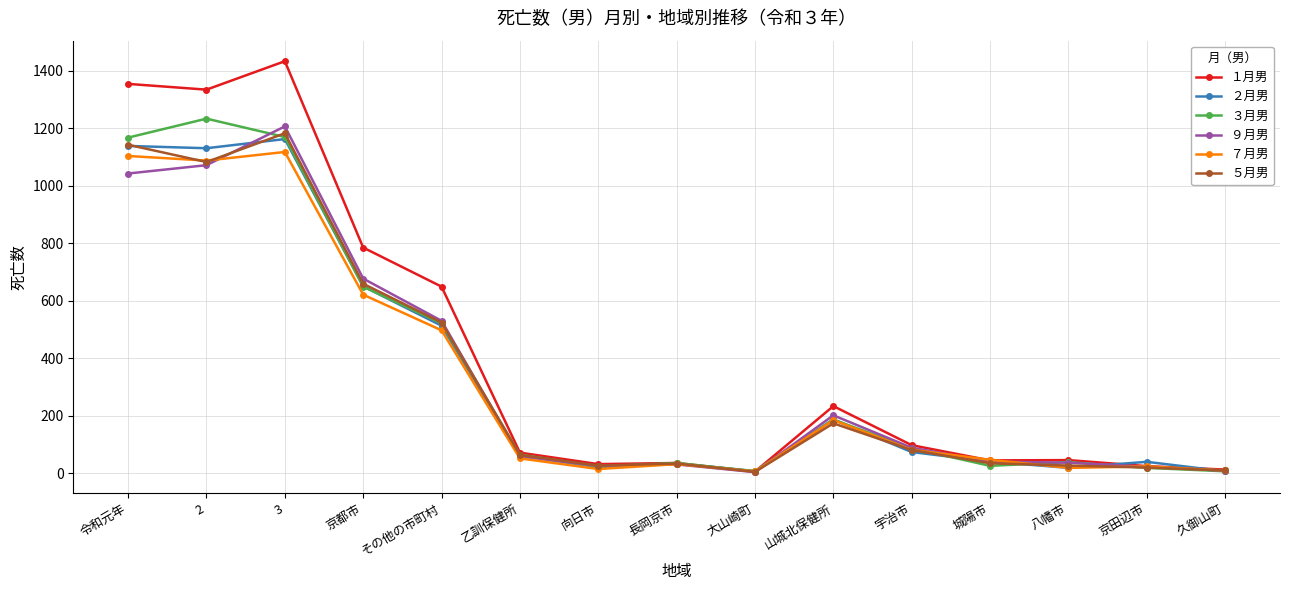

The １月男 series shows 233 at 山城北保健所. True or false?

True